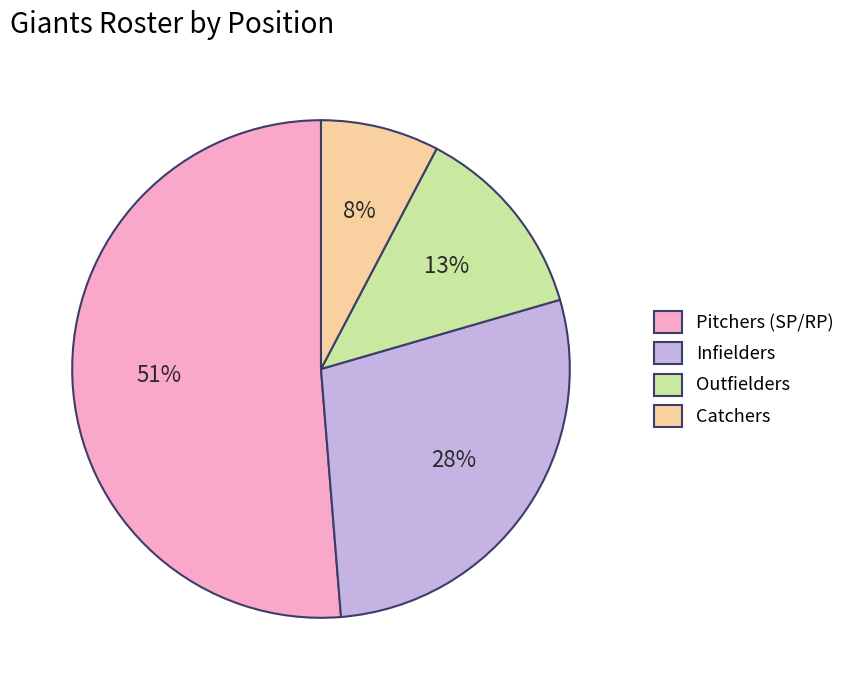

Count the number of slices in the pie.

4